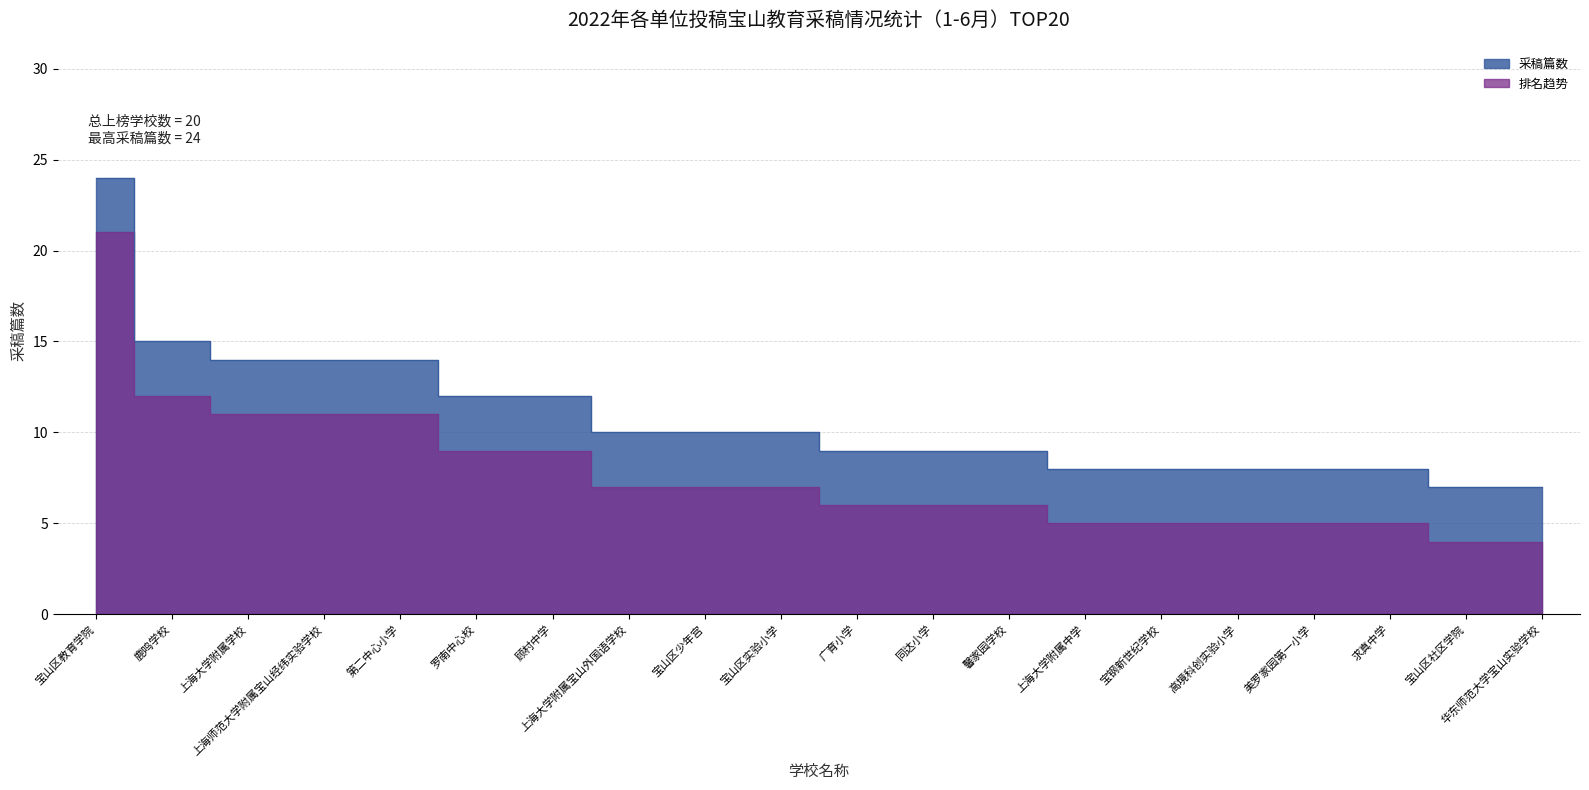

What is the difference between the maximum and minimum values?

17